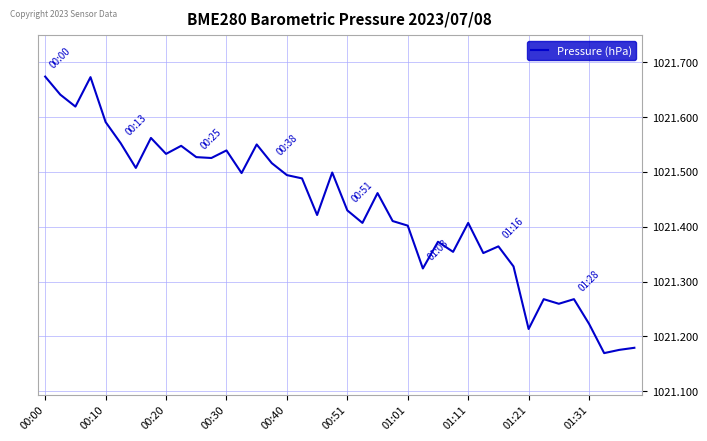

What is the difference between the maximum and minimum values?

0.5